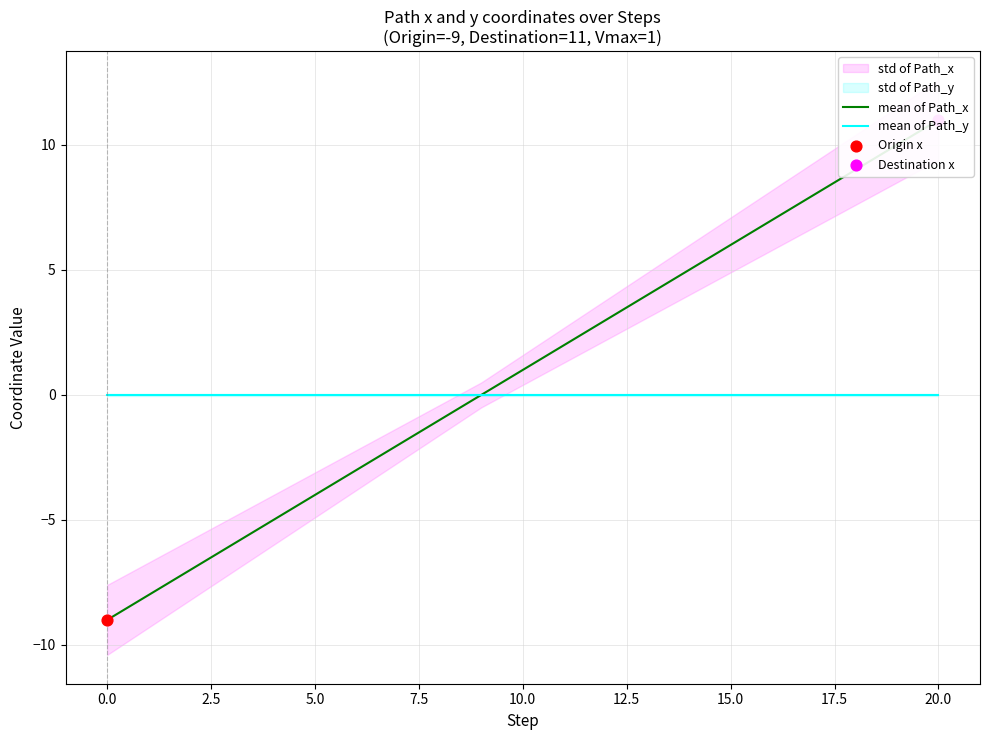

Which series contains the highest Y value?

mean of Path_x